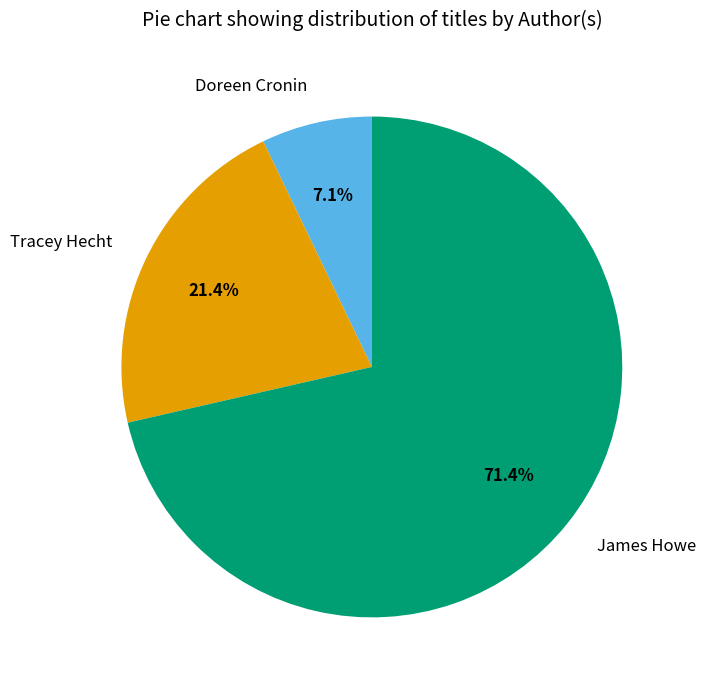

Is there any slice that represents more than half of the pie?

Yes